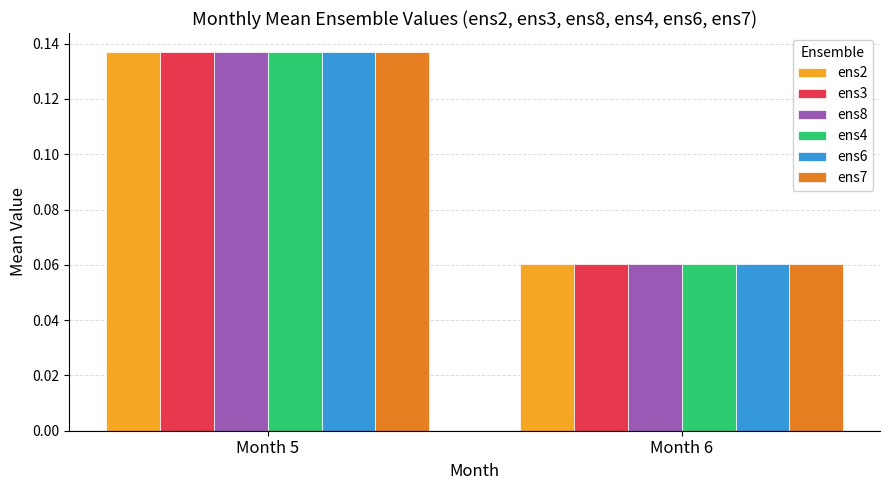

How many bars are there in each group?

6